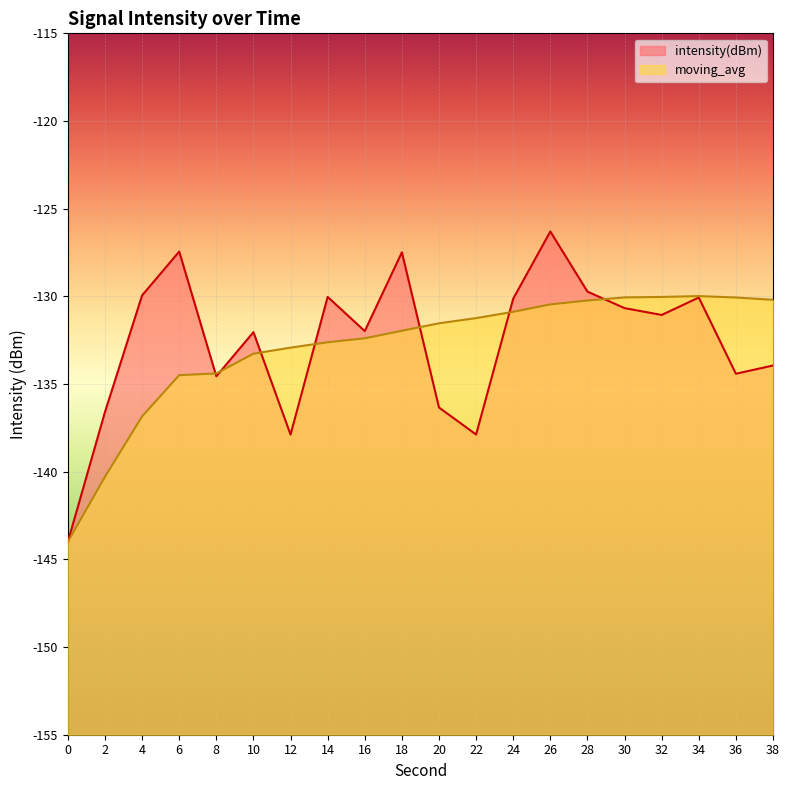

At 8, list the series in order from smallest to largest.

intensity(dBm), moving_avg